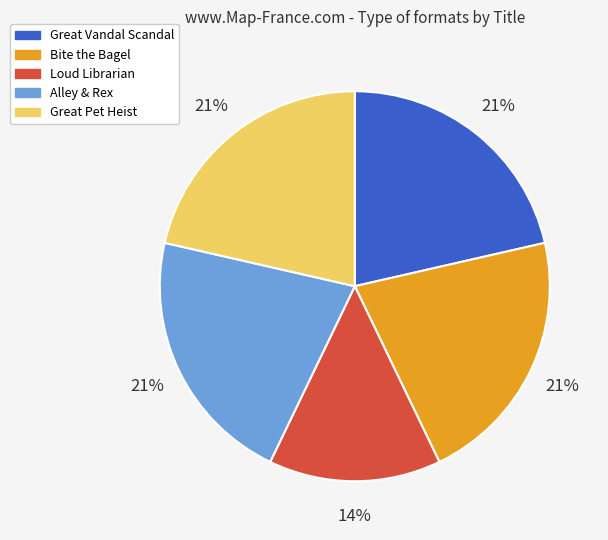

How many segments does this pie chart have?

5